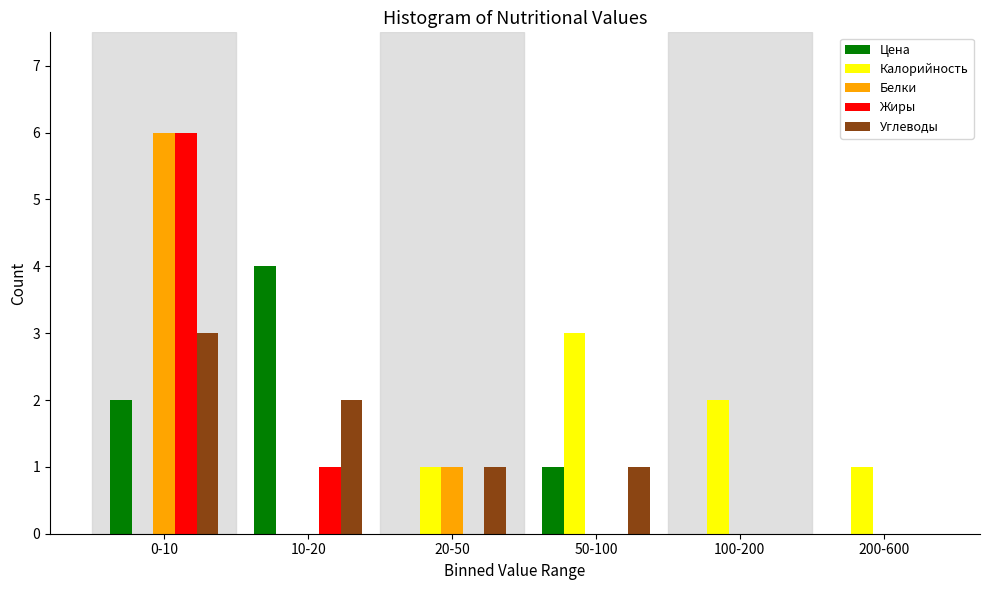

Reading left to right, extract all data points from this chart.

Цена: 0-10=2	10-20=4	20-50=0	50-100=1	100-200=0	200-600=0
Калорийность: 0-10=0	10-20=0	20-50=1	50-100=3	100-200=2	200-600=1
Белки: 0-10=6	10-20=0	20-50=1	50-100=0	100-200=0	200-600=0
Жиры: 0-10=6	10-20=1	20-50=0	50-100=0	100-200=0	200-600=0
Углеводы: 0-10=3	10-20=2	20-50=1	50-100=1	100-200=0	200-600=0